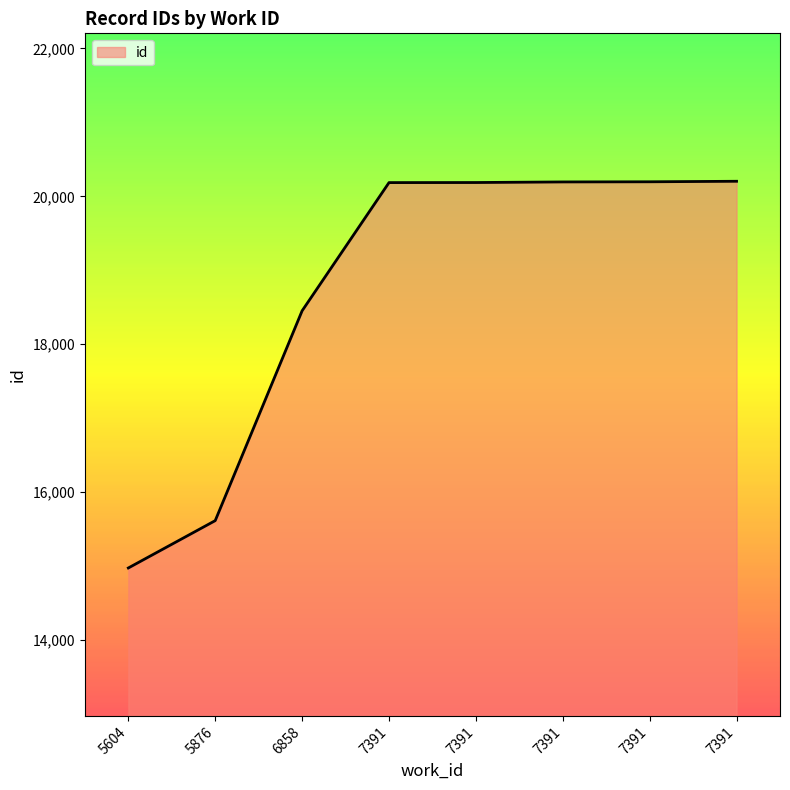

List the labels in order of value, smallest first.

5604, 5876, 6858, 7391, 7391, 7391, 7391, 7391